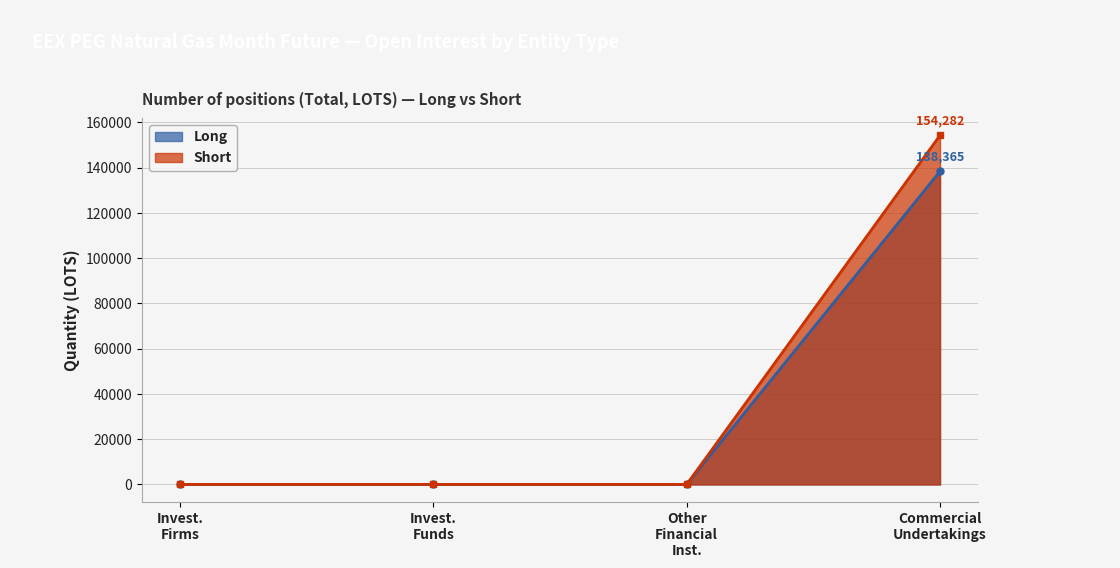

Reading left to right, extract all data points from this chart.

Long: 0.0	0.0	0.0	138365.0
Short: 0.0	0.0	0.0	154282.3